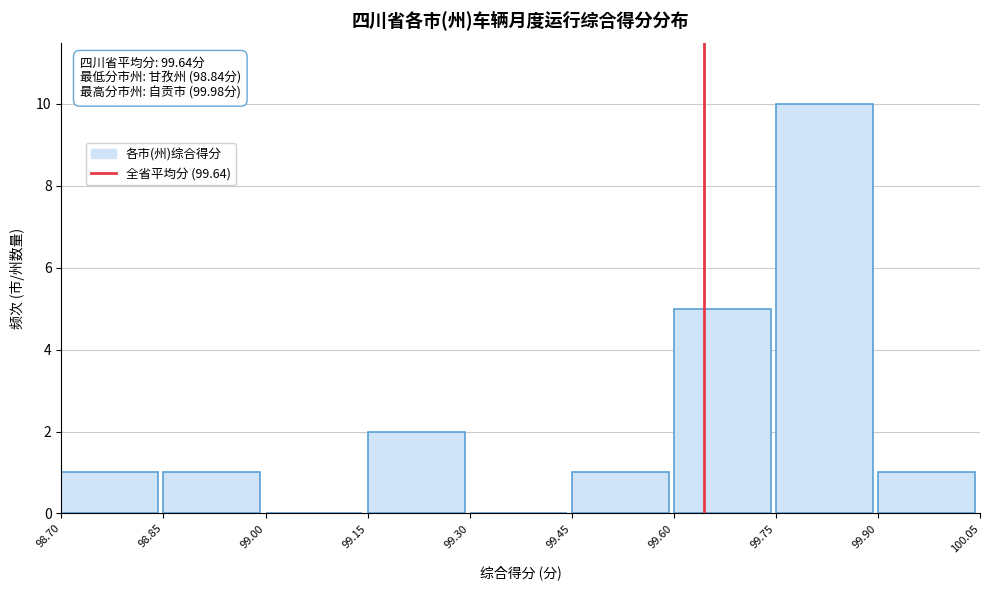

Over which range of the x-axis is the bar tallest?

99.75 to 99.90